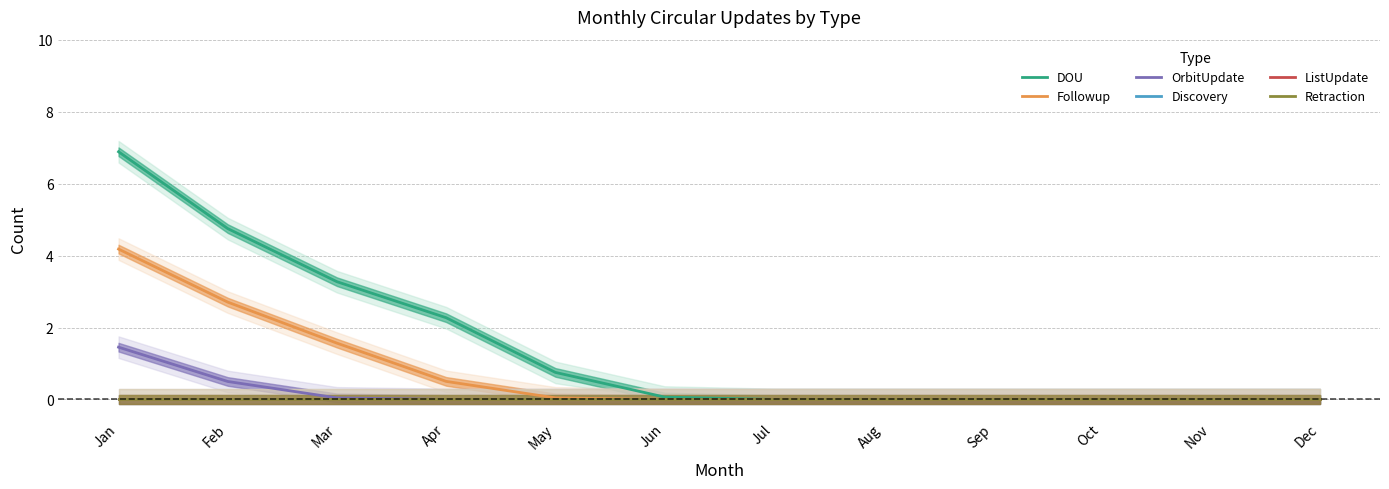

Which series changed the most between Feb and Dec?

DOU